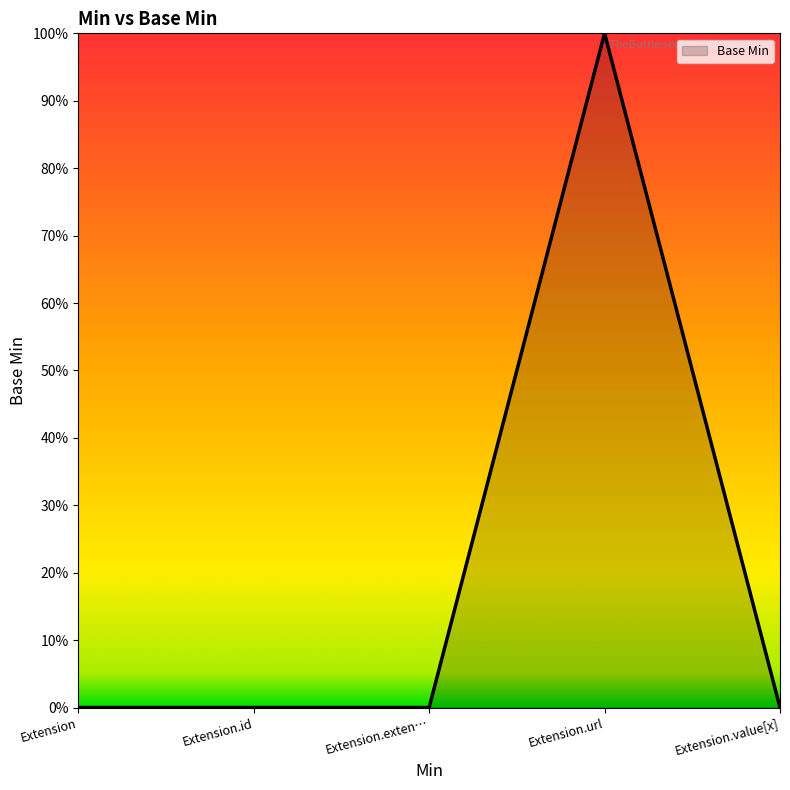

What is the difference between the maximum and minimum values?

1